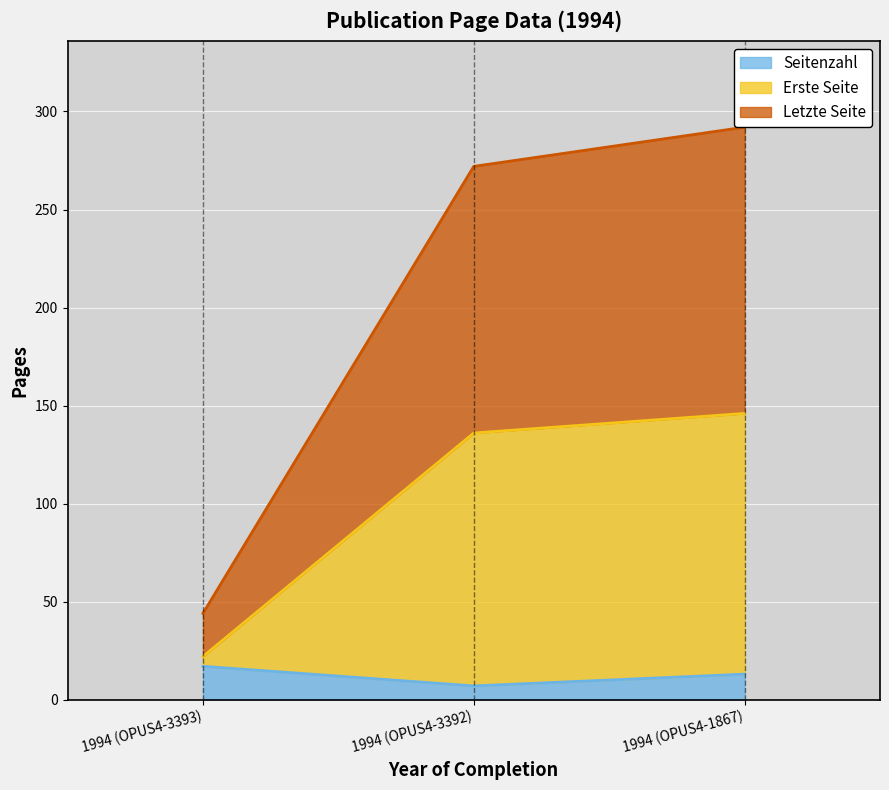

What value does the Erste Seite series have at 1994 (OPUS4-3392), to the nearest 50?

150